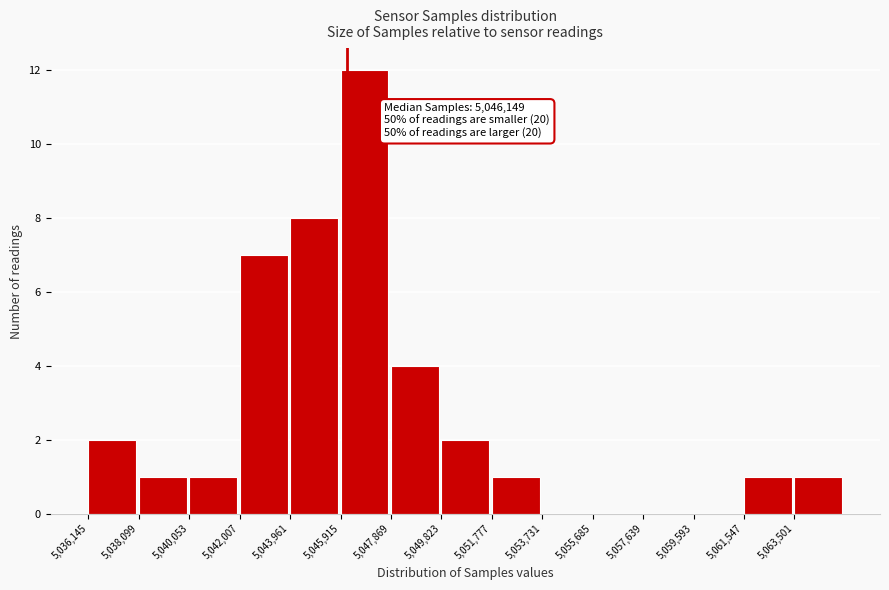

Which range on the x-axis has the tallest bar?

5046000 to 5047800